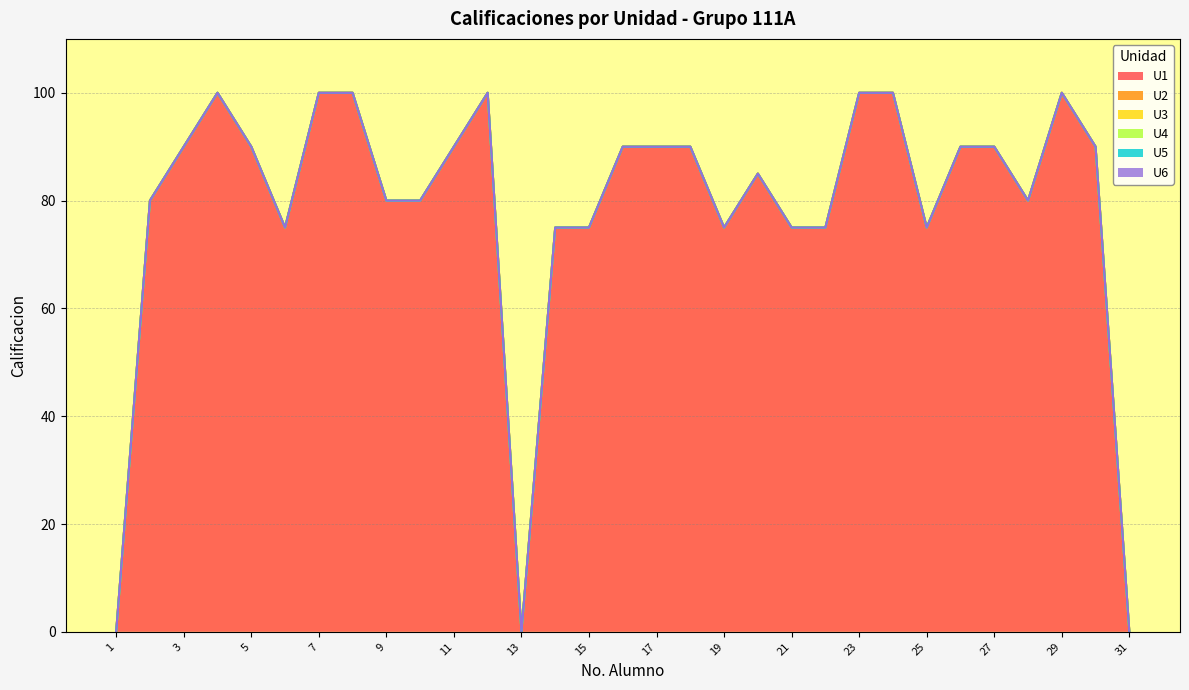

Which series has the widest spread of values?

U1